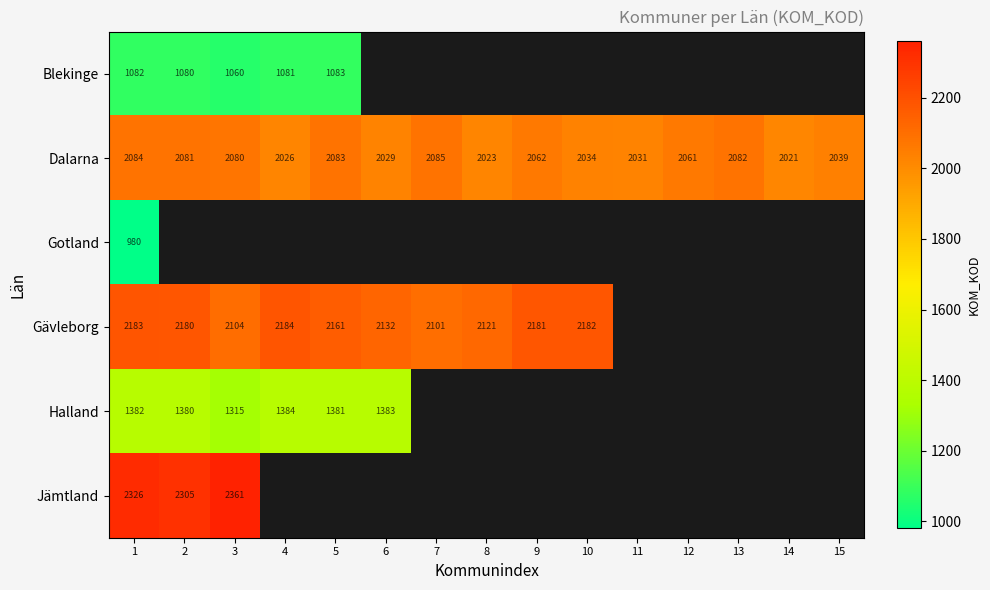

What value does the Dalarna series have at 13?

2082